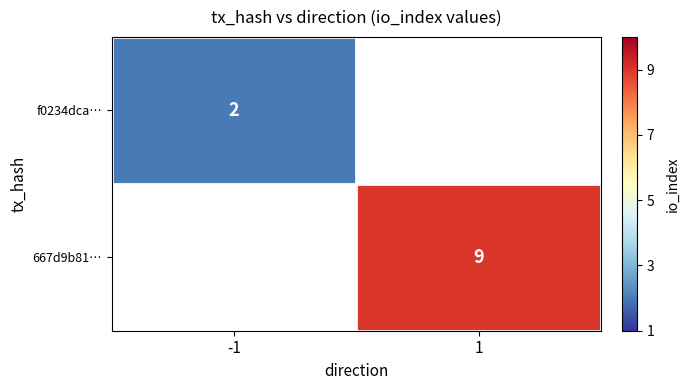

Count the number of categories in the chart.

2